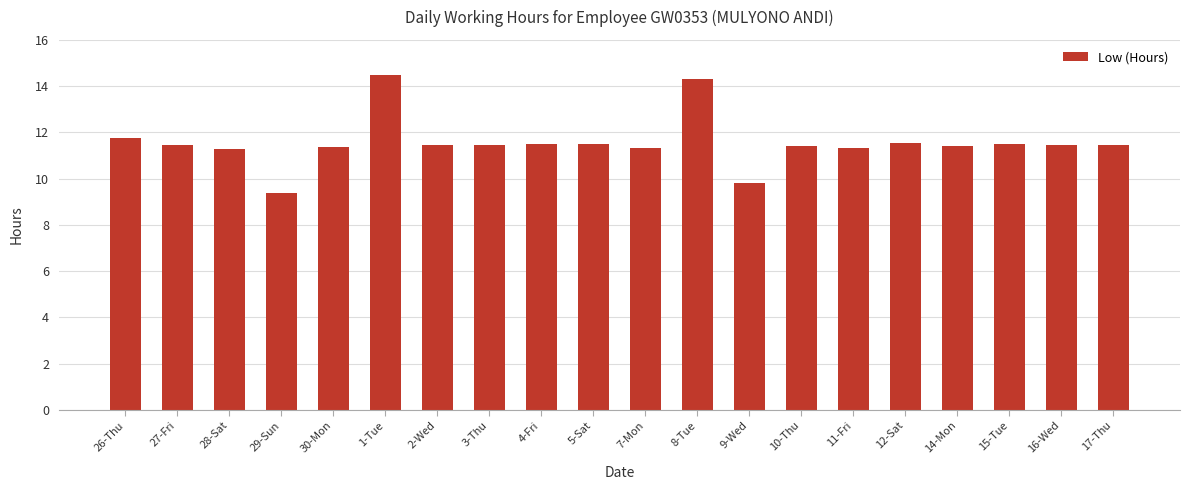

The value at 27-Fri is 15.4. True or false?

False